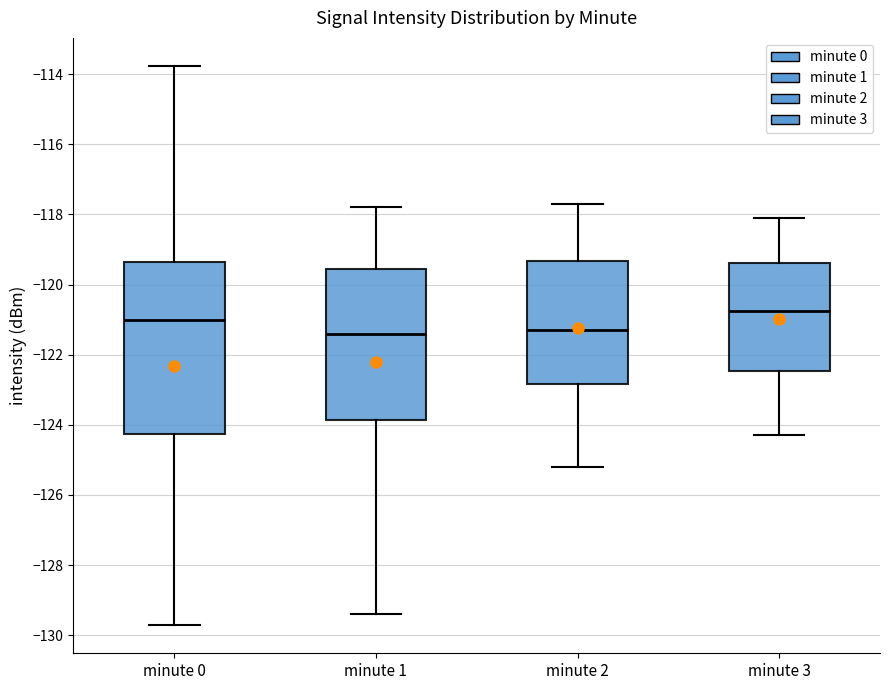

Where does the median line of the box for minute 0 sit on the y-axis? The values are not printed on the chart, so give them approximately, as read against the axis.

-121.0